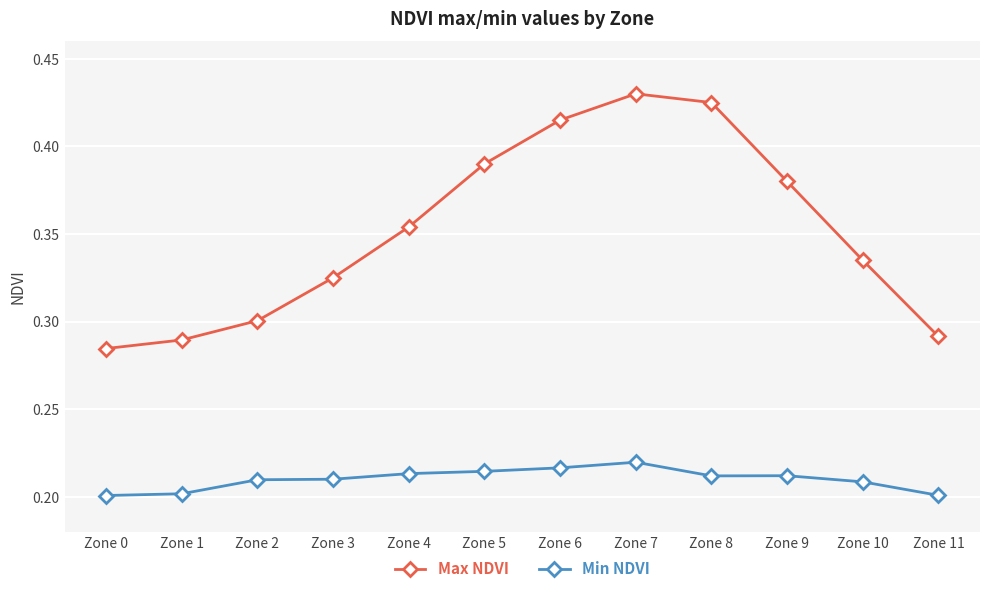

True or false: Max NDVI has more than 2 interior local peaks.

False